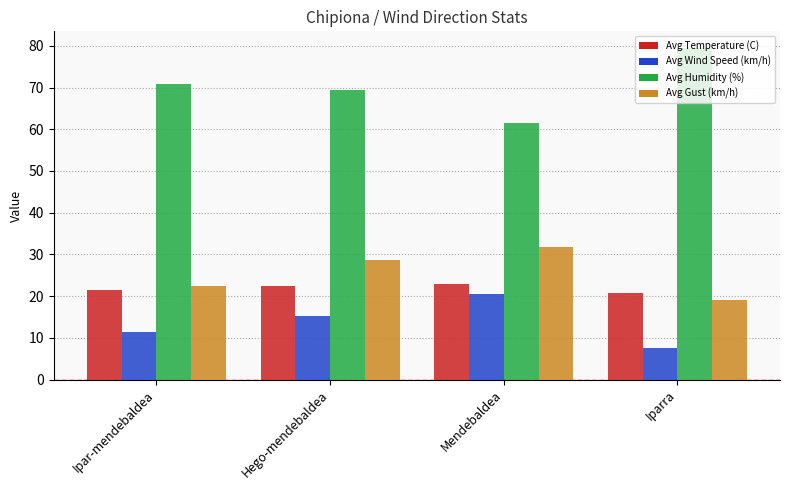

Rank the series by their maximum value, from lowest to highest.

Avg Wind Speed (km/h), Avg Temperature (C), Avg Gust (km/h), Avg Humidity (%)